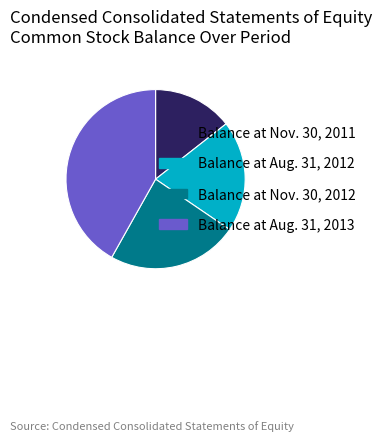

Which slice is the largest?

Balance at Aug. 31, 2013